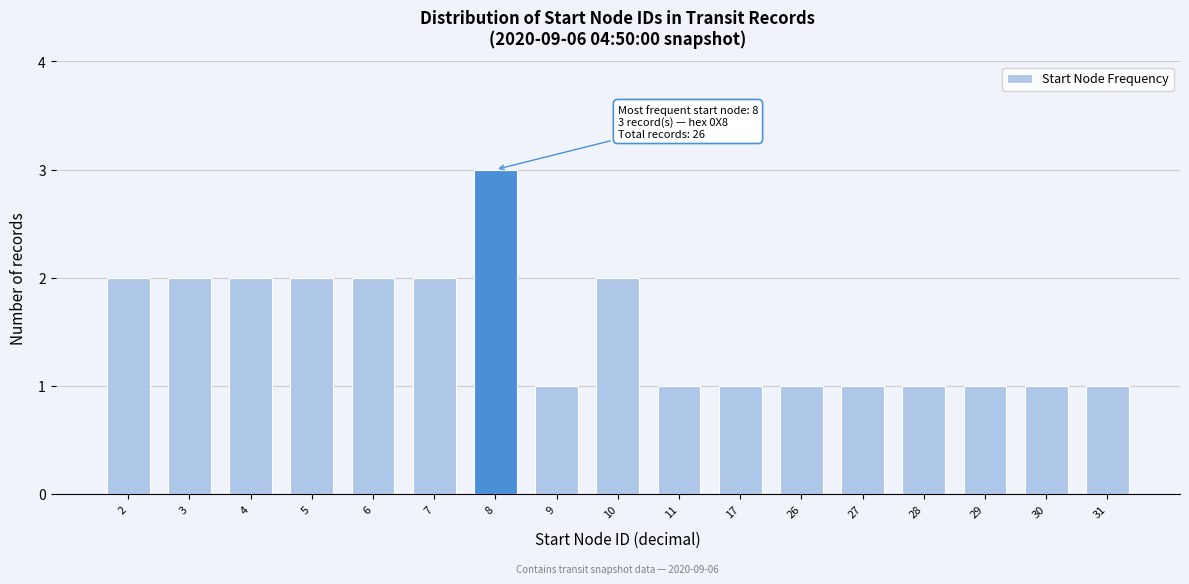

Reading right to left, extract all data points from this chart.

1	1	1	1	1	1	1	1	2	1	3	2	2	2	2	2	2